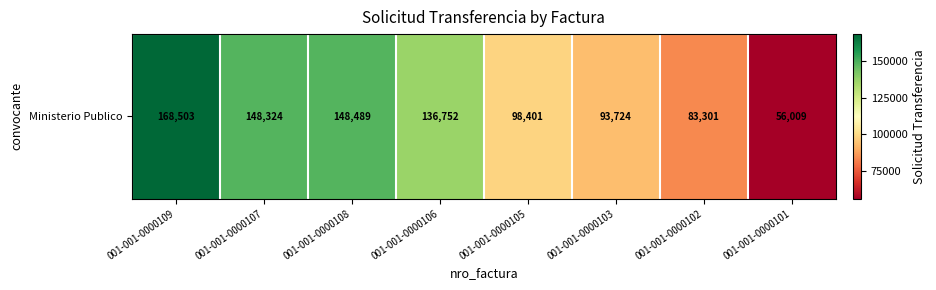

Reading right to left, extract all data points from this chart.

56009	83301	93724	98401	136752	148489	148324	168503